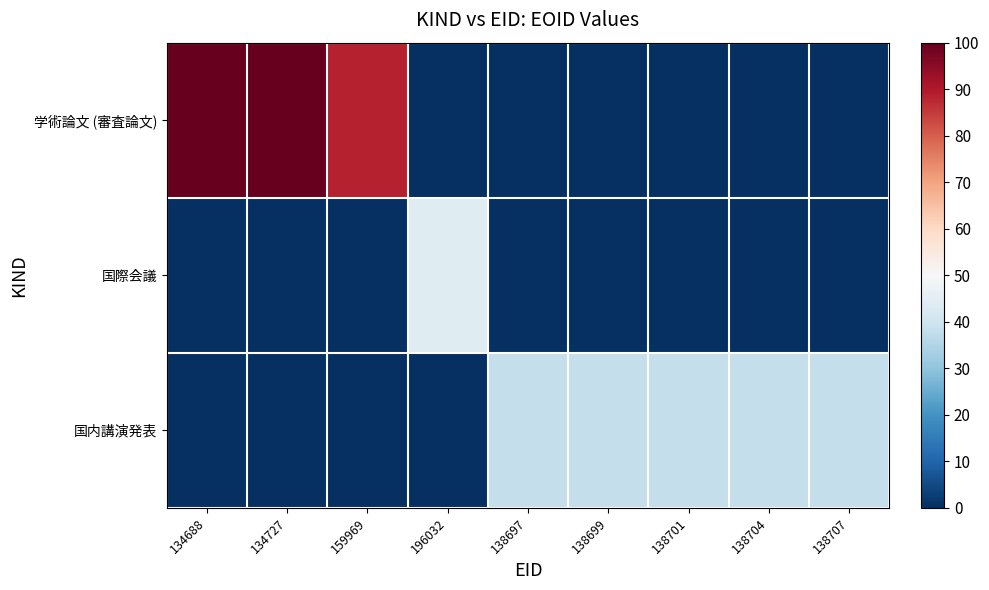

Which series has the largest total across all categories?

学術論文 (審査論文)